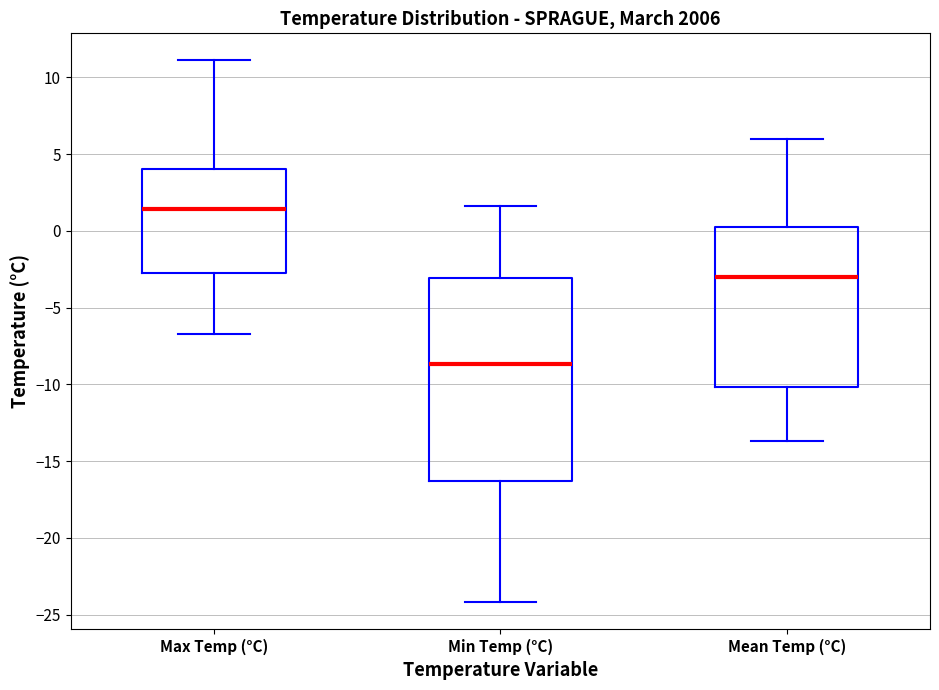

Which box's median line is the lowest?

Min Temp (°C)